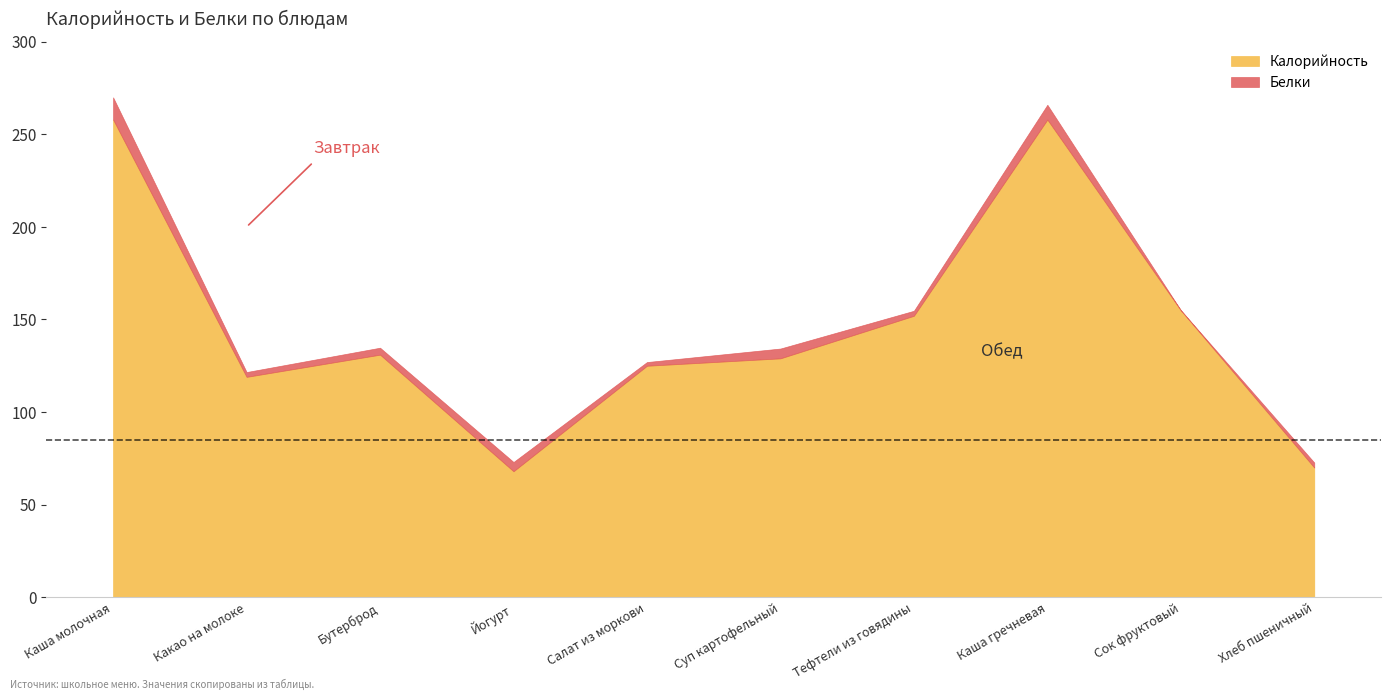

At which label does Белки first exceed 3?

Каша молочная